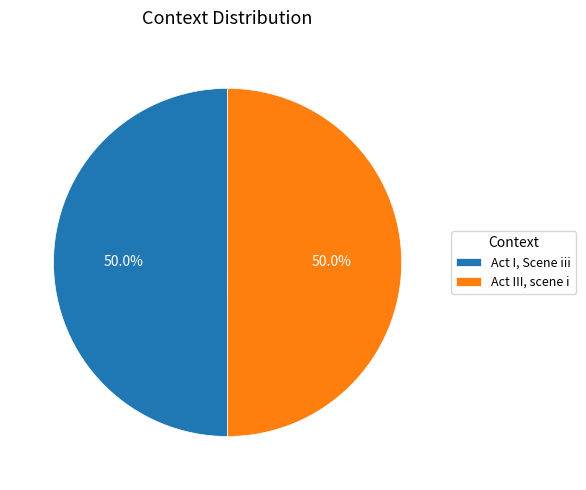

Approximately how many times larger is the value at Act III, scene i compared to Act I, Scene iii?

1.0